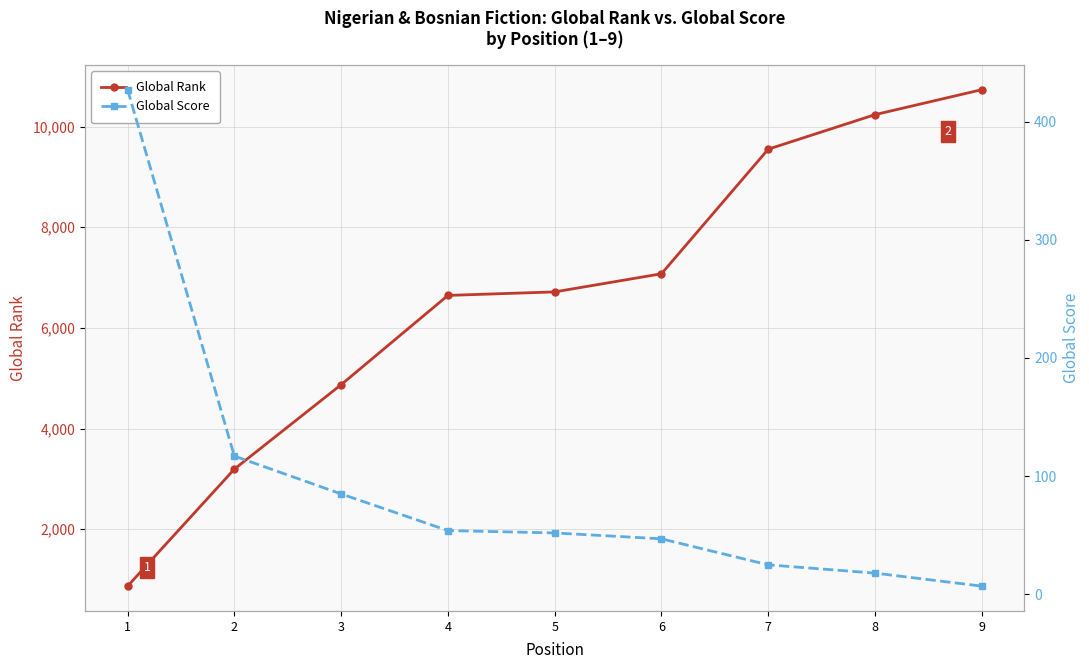

What are all the series names shown in the legend?

Global Rank, Global Score